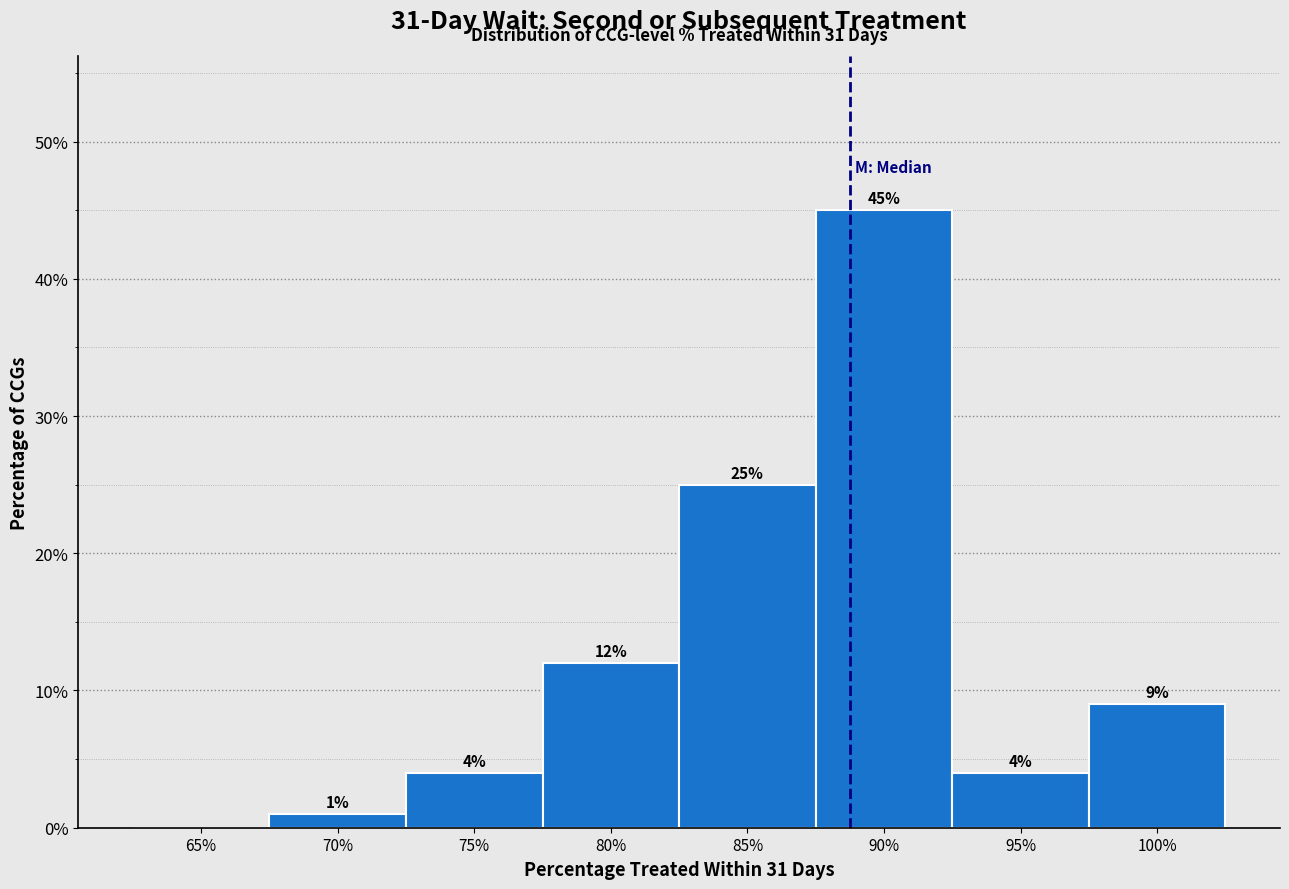

Reading left to right, list all the values displayed in this chart.

65%=0	70%=1	75%=4	80%=12	85%=25	90%=45	95%=4	100%=9